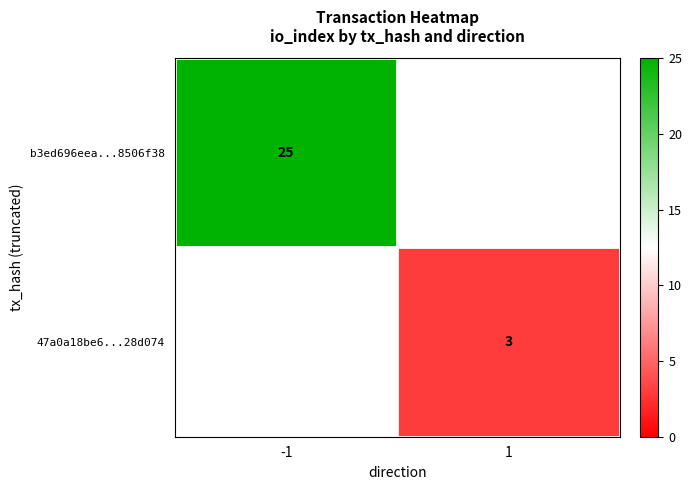

True or false: b3ed696eea...8506f38 has a value of 25 at -1.

True